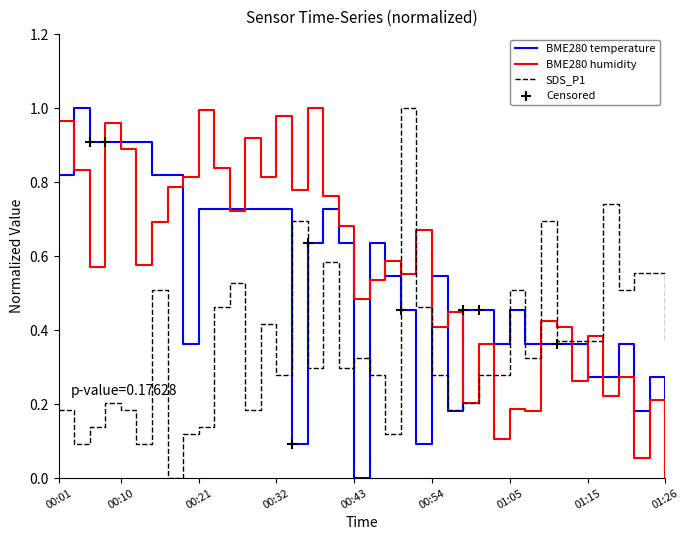

List the series in order of their overall mean, highest first.

BME280 humidity, BME280 temperature, SDS_P1